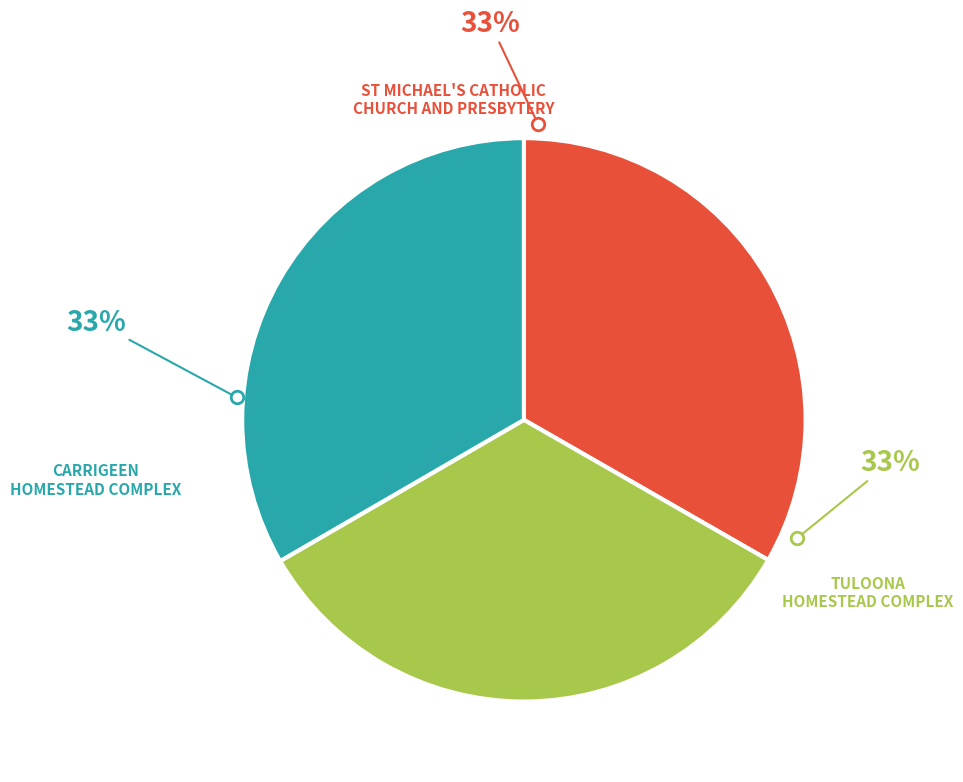

What is the ratio of the value at ST MICHAEL'S CATHOLIC CHURCH AND PRESBYTERY to the value at TULOONA HOMESTEAD COMPLEX?

1.0